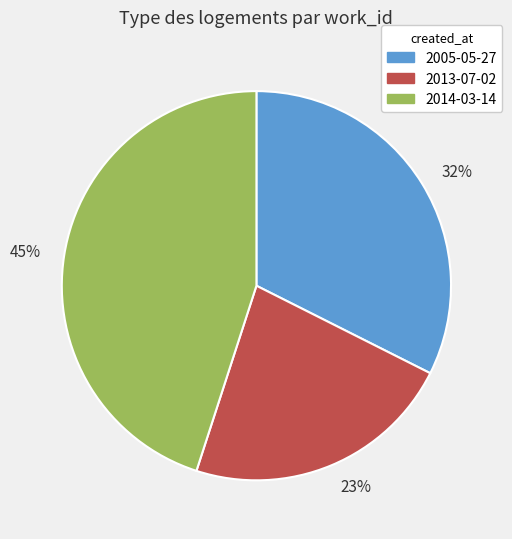

Between 45% and 23%, which is larger?

45%